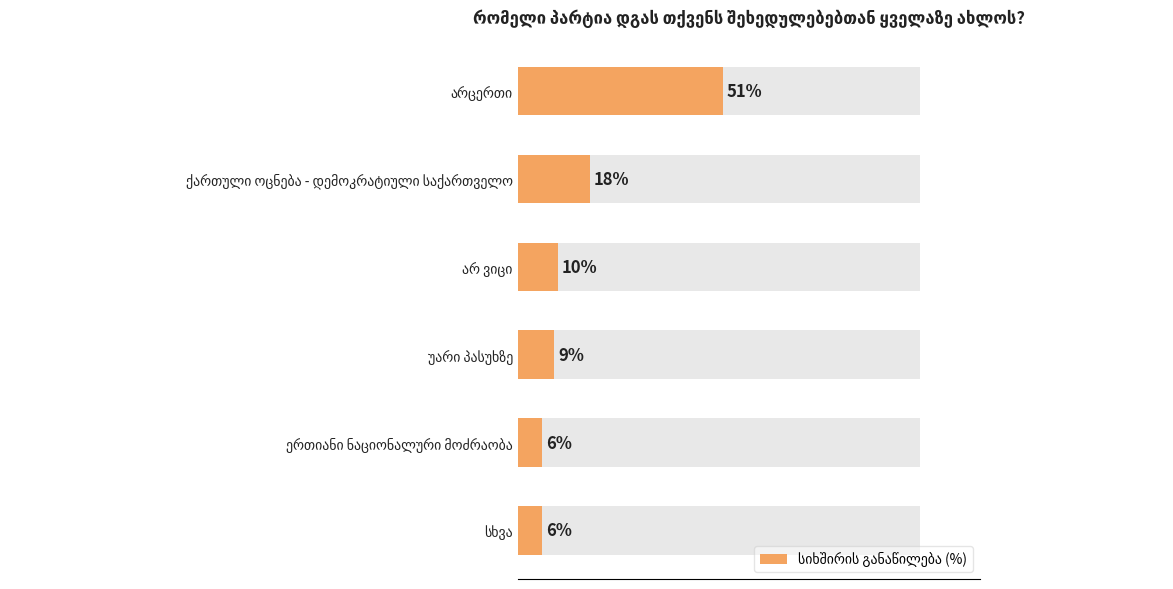

How many data points are less than 10?

3